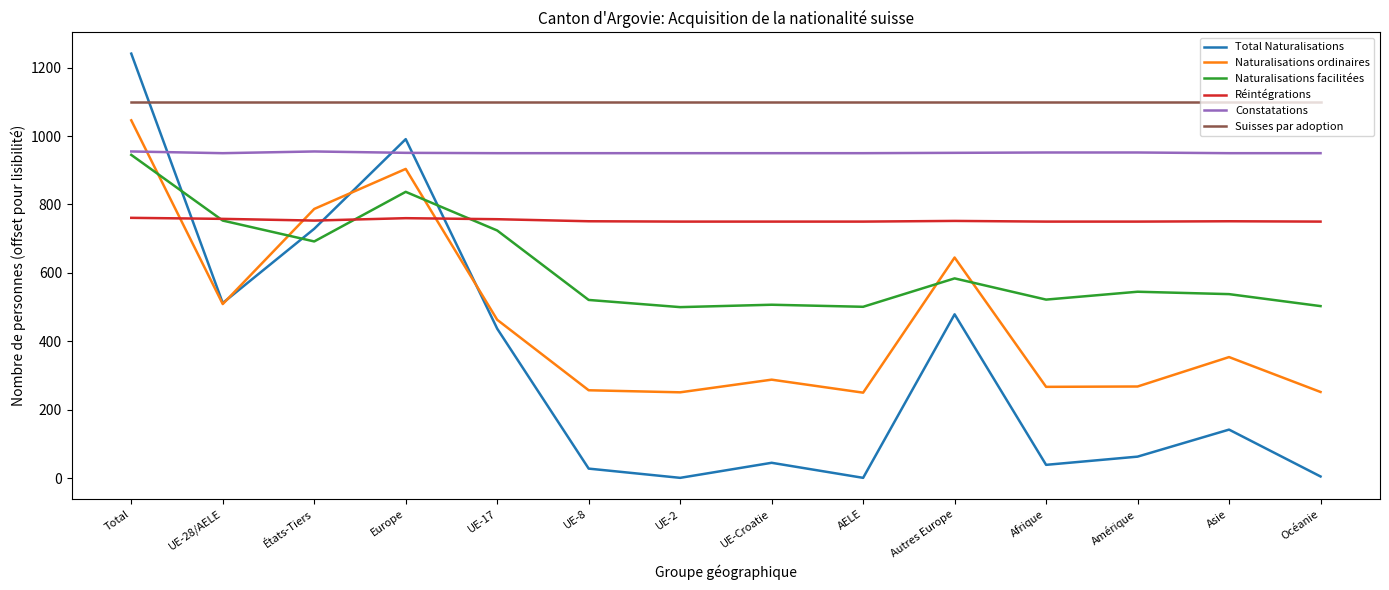

List the series in order of their overall mean, lowest first.

Total Naturalisations, Naturalisations ordinaires, Naturalisations facilitées, Réintégrations, Constatations, Suisses par adoption